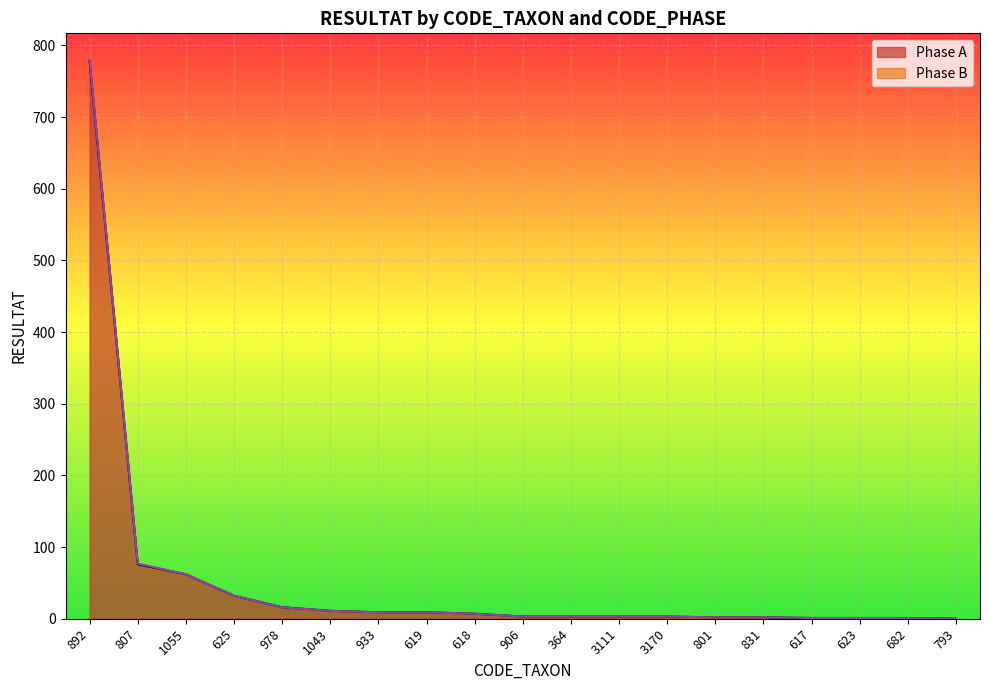

How many data points are above 3?

9